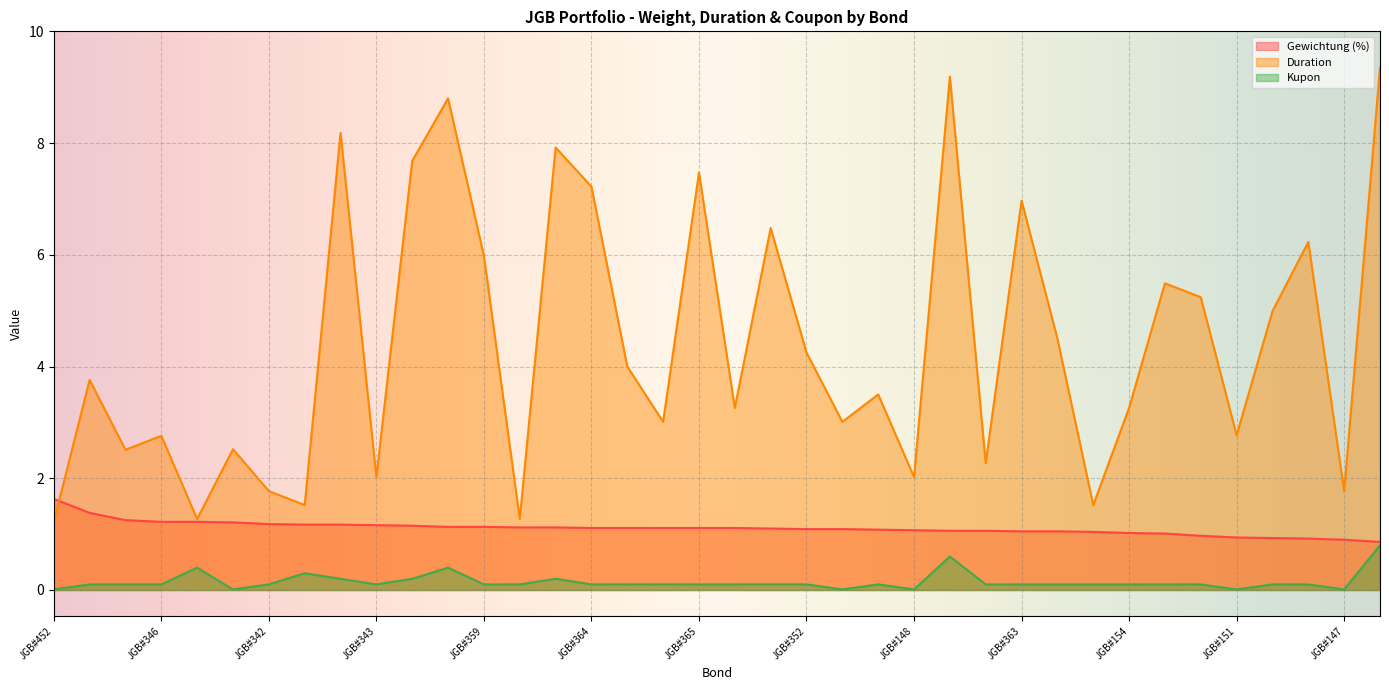

Which series changed the most between JGB#151 and JGB#147?

Duration